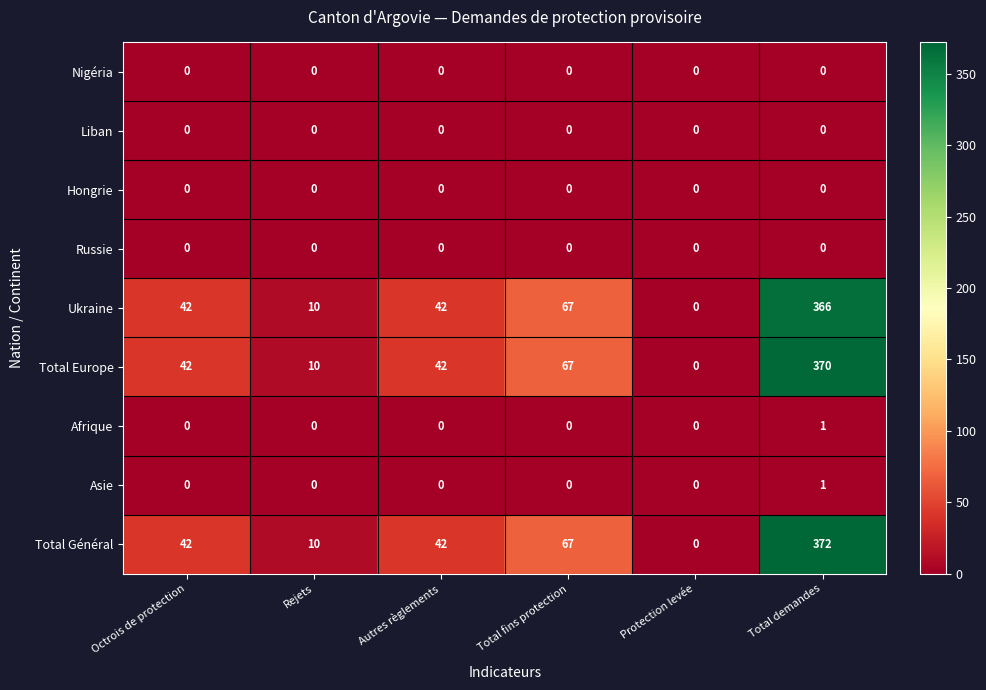

Between Octrois de protection and Total demandes, which series saw the biggest shift?

Total Général